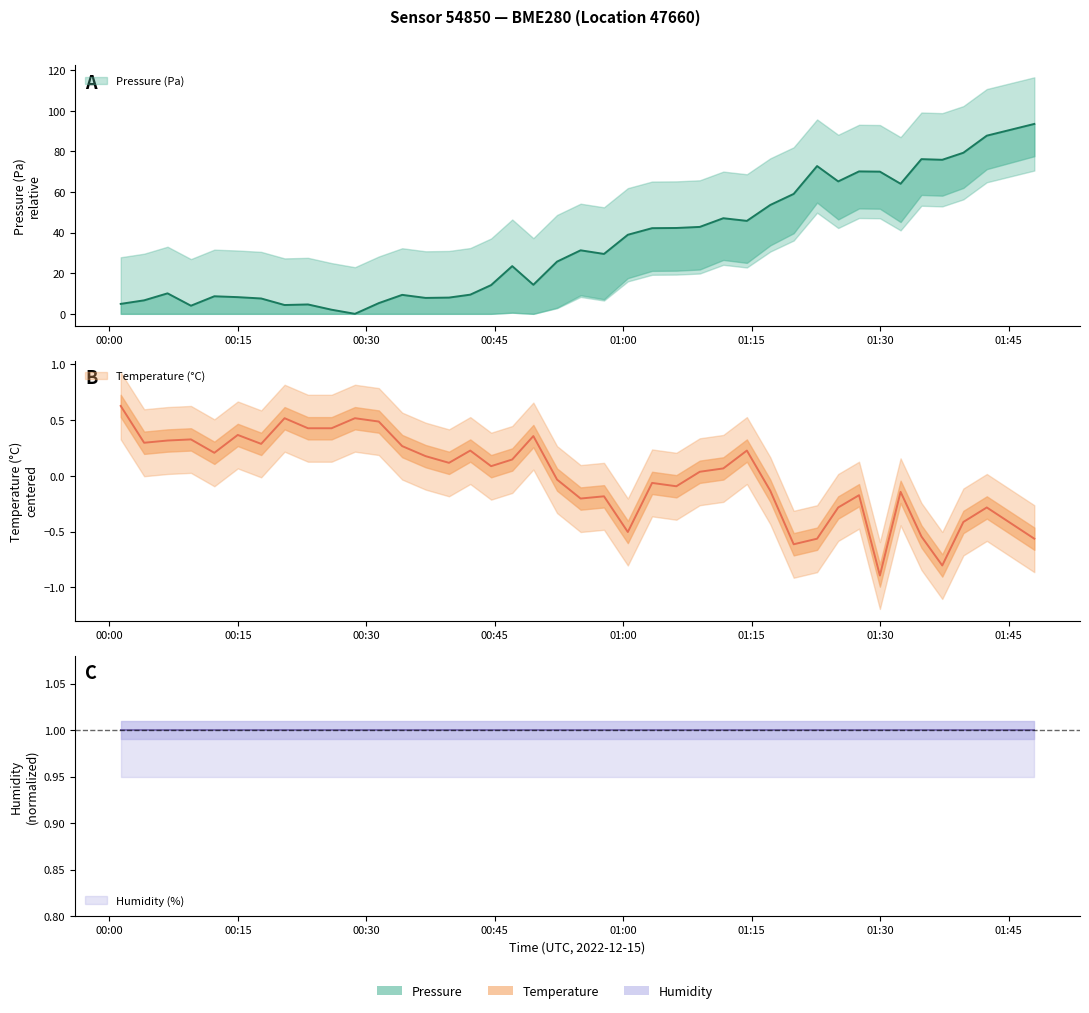

Is the value of pressure at 01:00 greater than the value of temperature at 25?

Yes